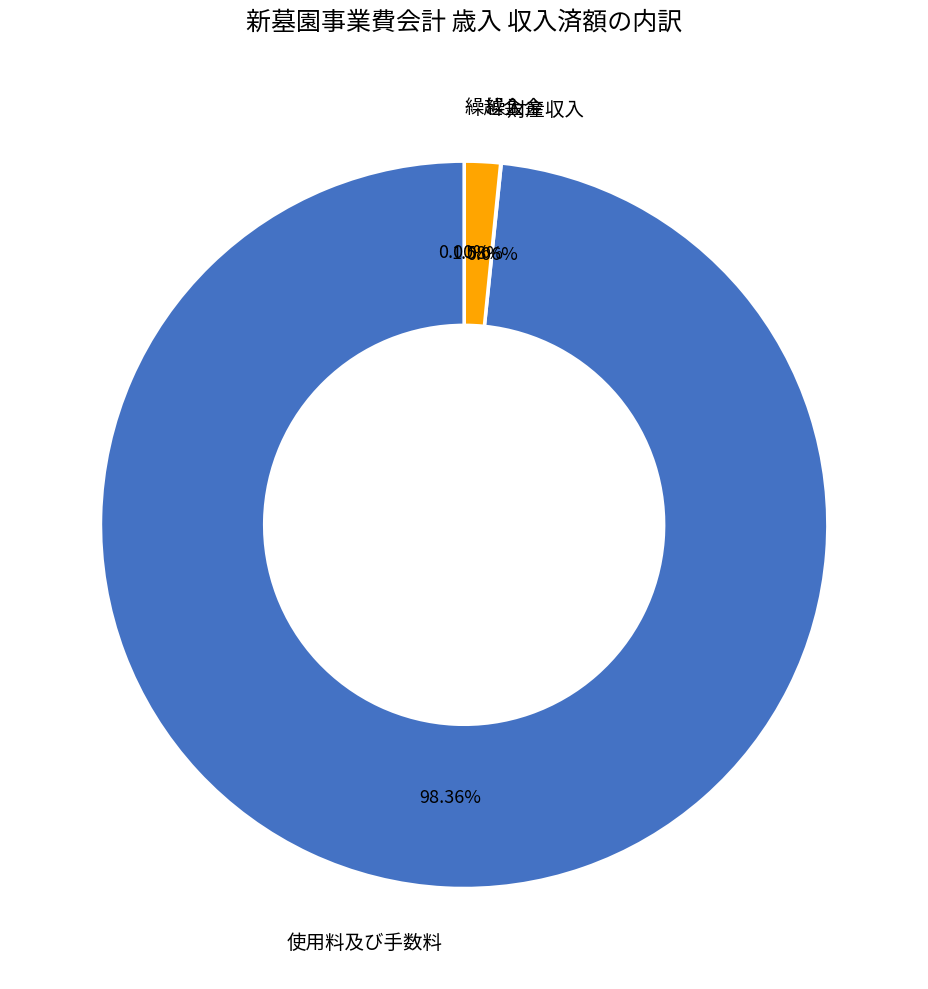

Is 使用料及び手数料 the majority of the pie?

Yes